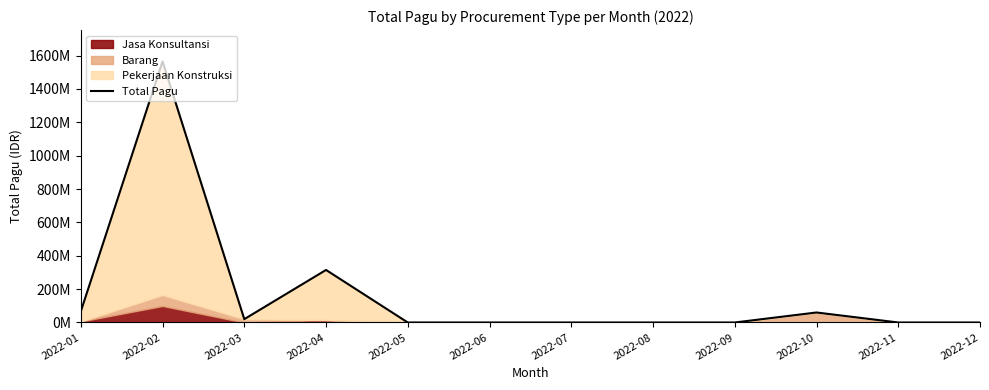

True or false: the data has more than 1 interior local peaks.

True